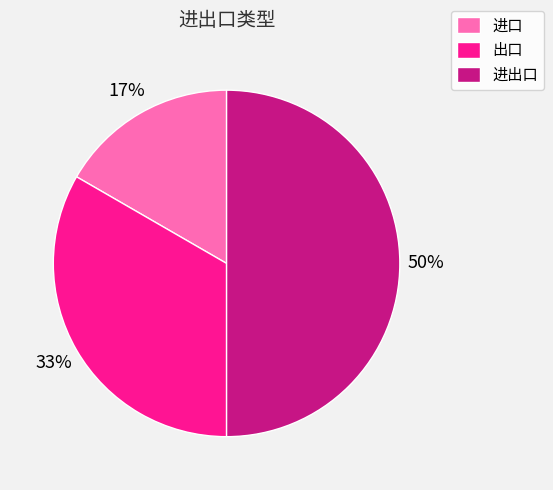

To the nearest percent, what is the average slice percentage?

33%